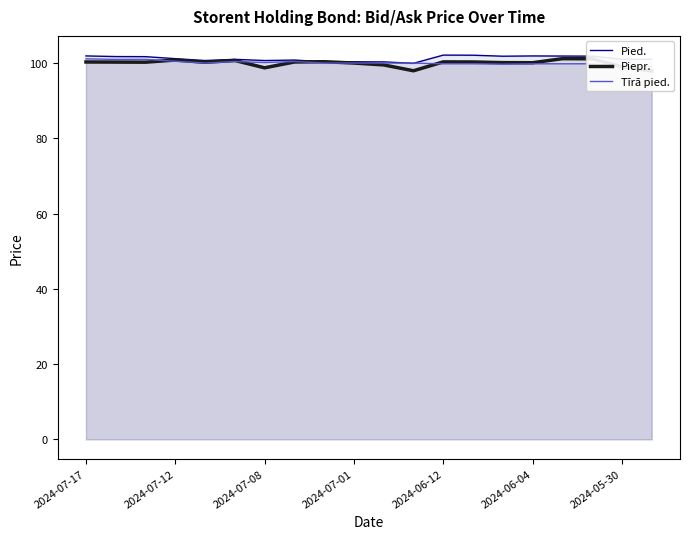

Which series ends up on top after the final intersection of Tīrā pied. and Piepr.?

Tīrā pied.